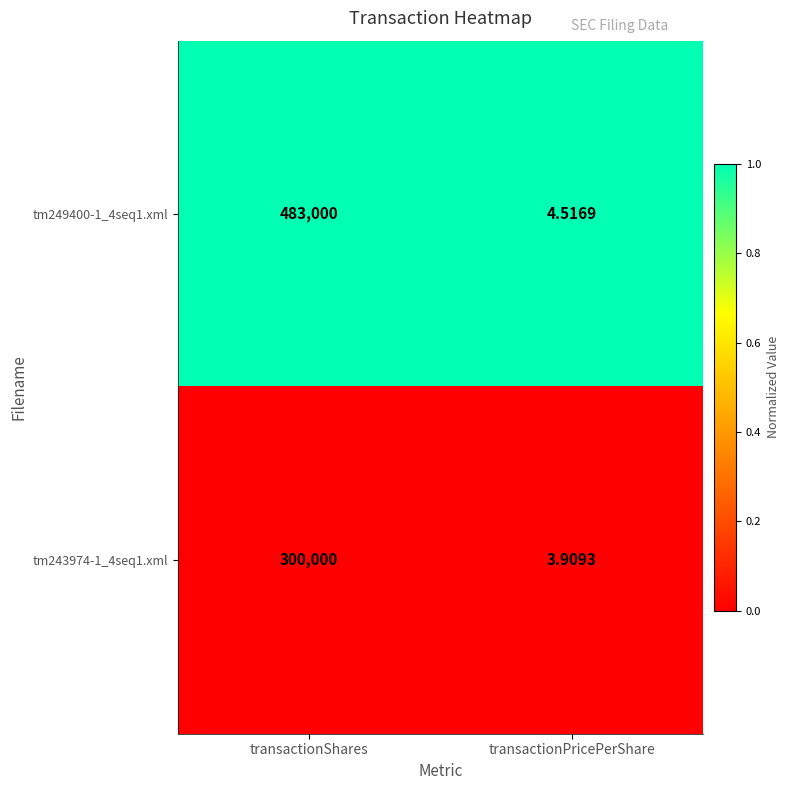

How many distinct data groups are displayed?

2